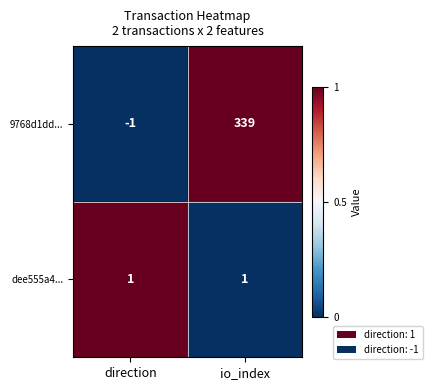

What is the total value across all series at io_index?

340